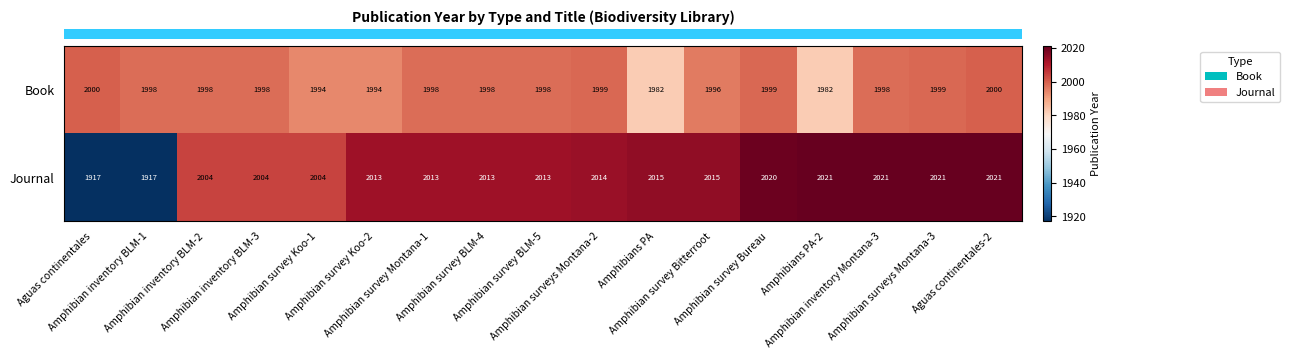

Which series has the widest spread of values?

Journal